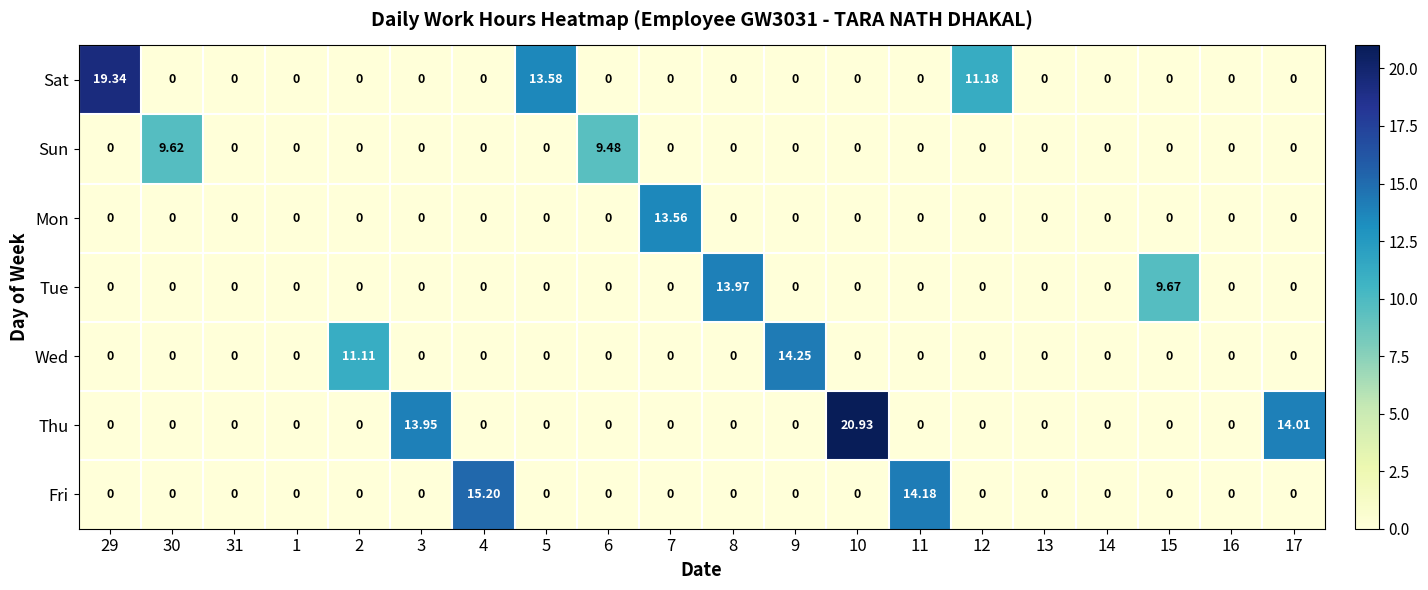

Which series has the largest range (max minus min)?

Thu